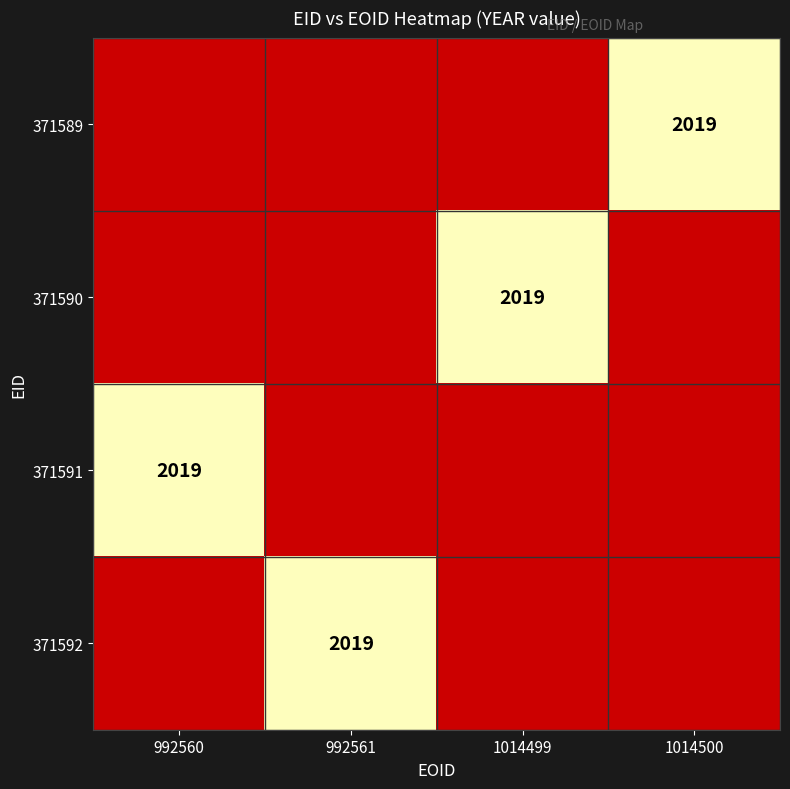

Where is 371591 nearest to the value 2019?

992560